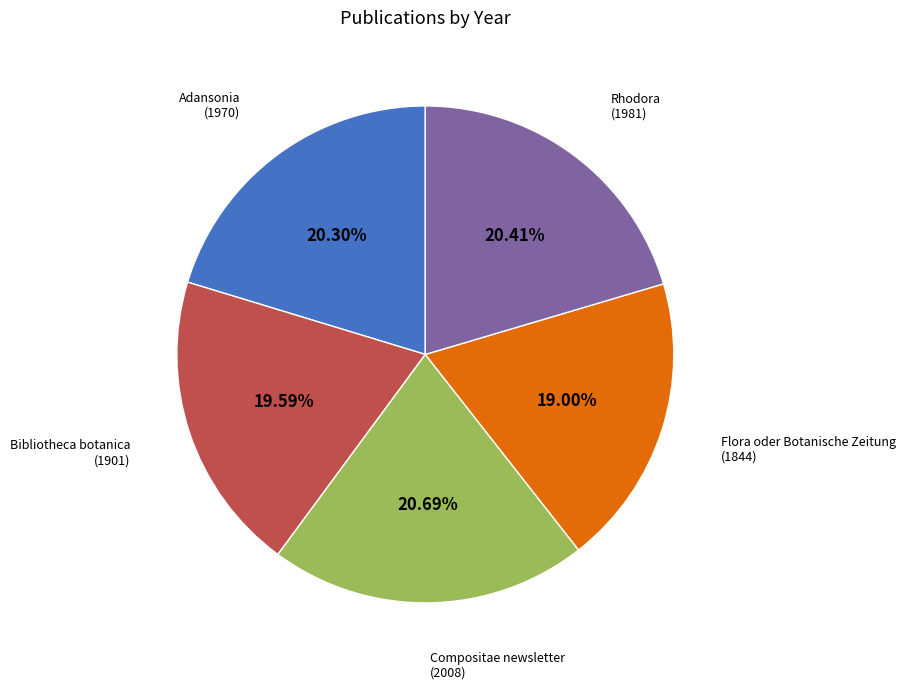

To the nearest percent, what is the average slice percentage?

20%